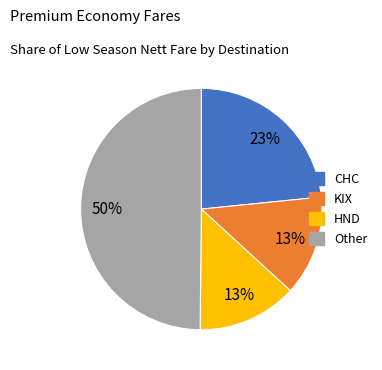

To the nearest percent, what is the average slice percentage?

25%